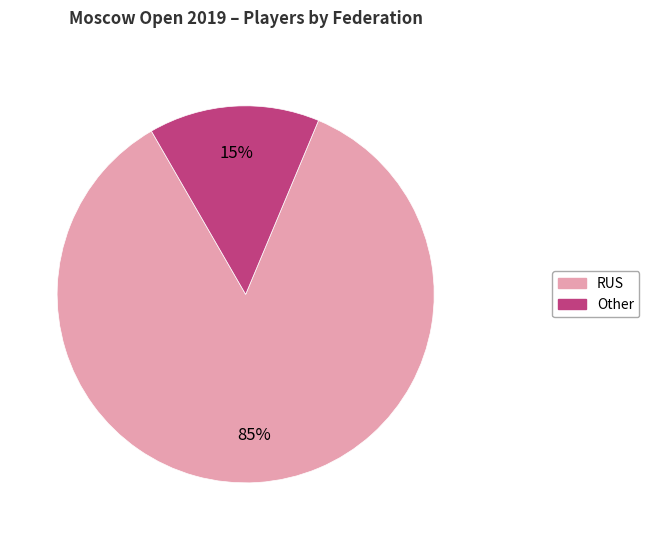

Is there any slice that represents more than half of the pie?

Yes